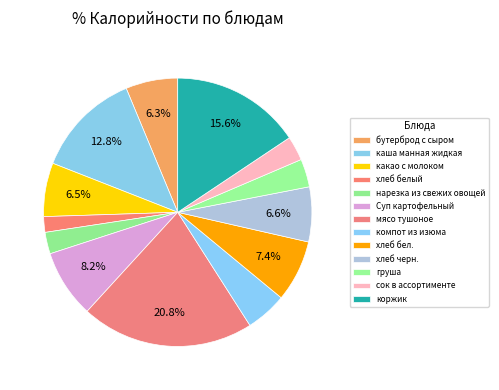

To the nearest percent, what is the combined percentage of какао с молоком and сок в ассортименте?

9%